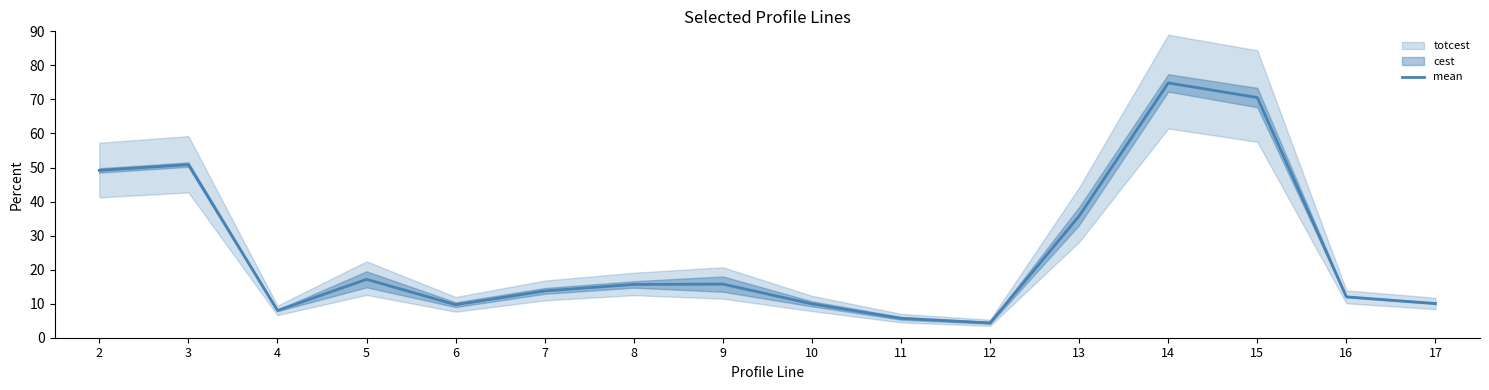

At which category does the data reach its first local peak?

3